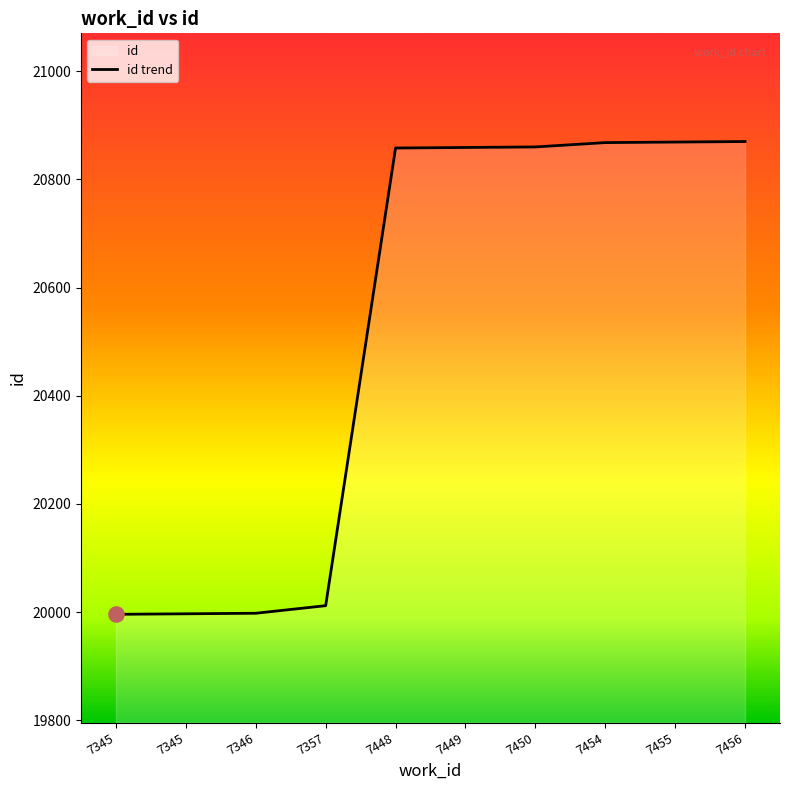

What is the change in value from 7346 to 7455?

+871